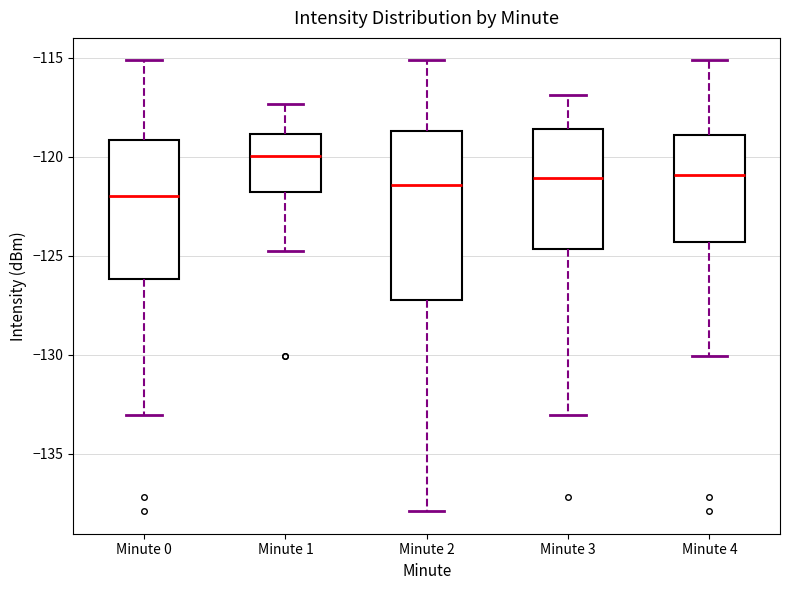

Comparing the boxes themselves (not the whiskers), which one is the tallest?

Minute 2